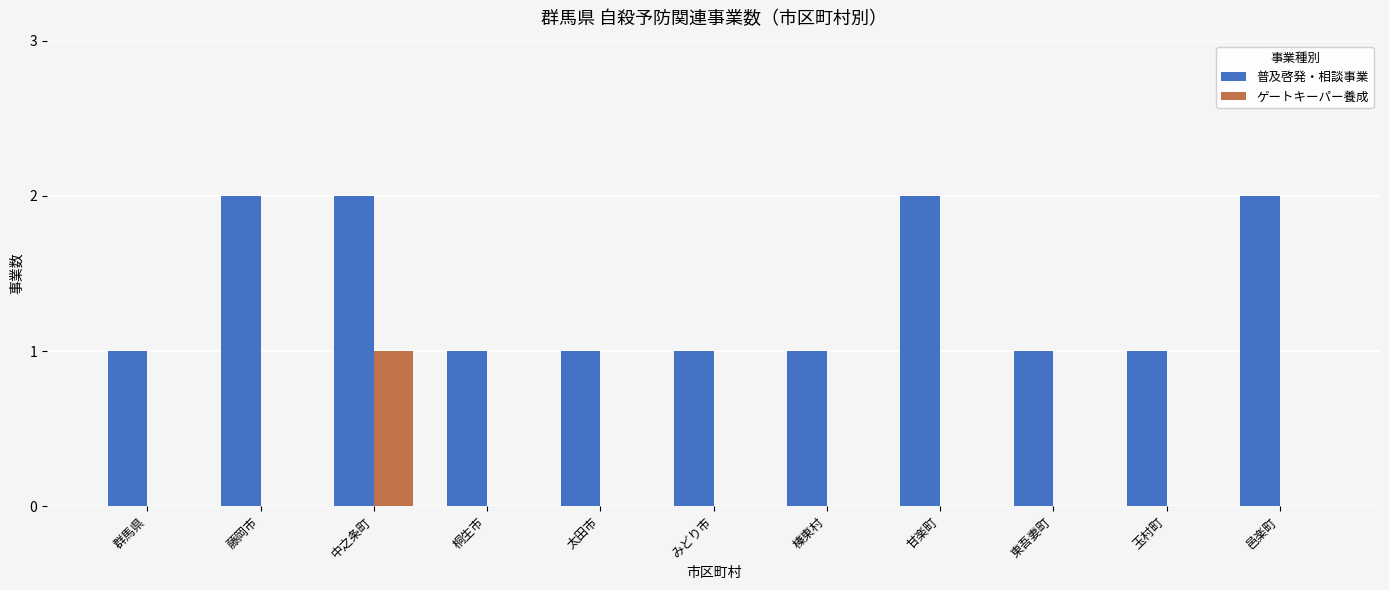

Reading left to right, extract all data points from this chart.

普及啓発・相談事業: 群馬県=1	藤岡市=2	中之条町=2	桐生市=1	太田市=1	みどり市=1	榛東村=1	甘楽町=2	東吾妻町=1	玉村町=1	邑楽町=2
ゲートキーパー養成: 群馬県=0	藤岡市=0	中之条町=1	桐生市=0	太田市=0	みどり市=0	榛東村=0	甘楽町=0	東吾妻町=0	玉村町=0	邑楽町=0